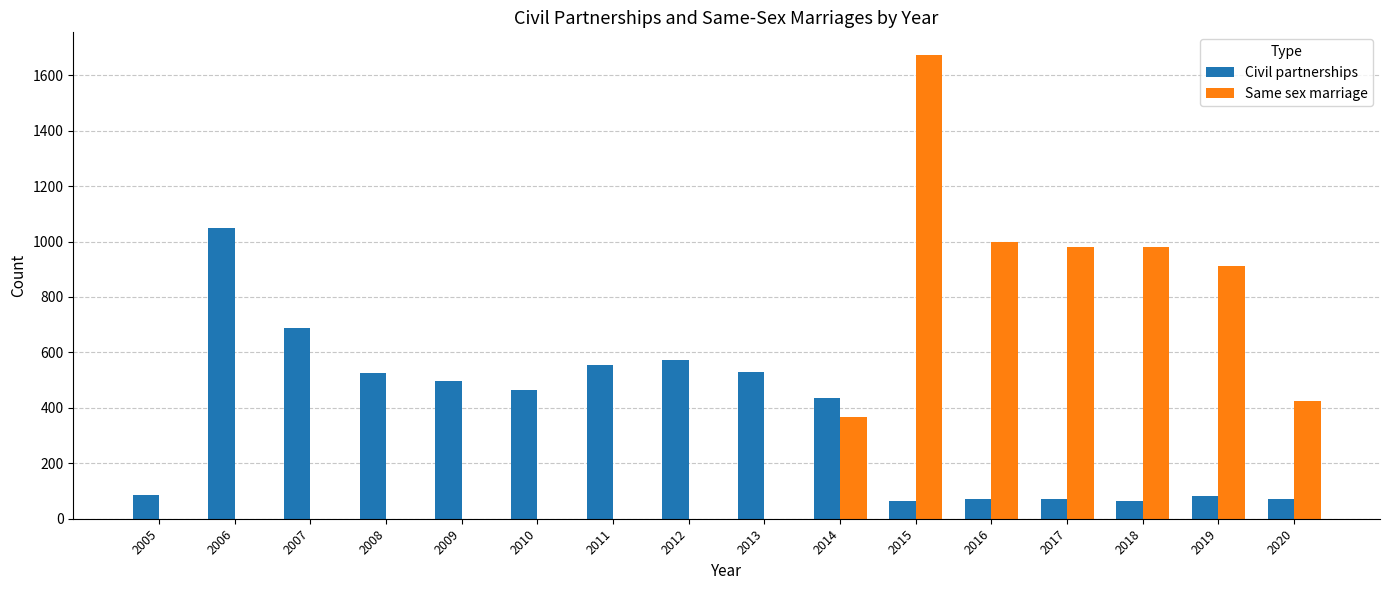

What is the sum of the Same sex marriage values at 2017 and 2020?

1405